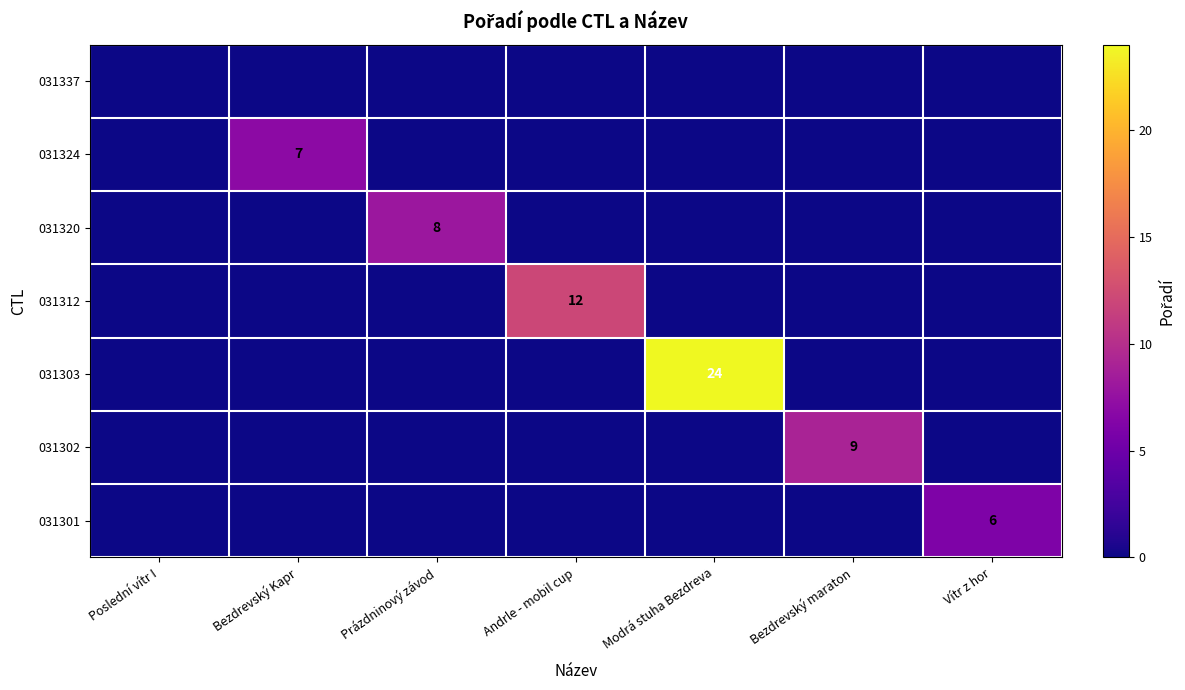

What is the difference between the maximum and minimum values in the 031303 series?

24